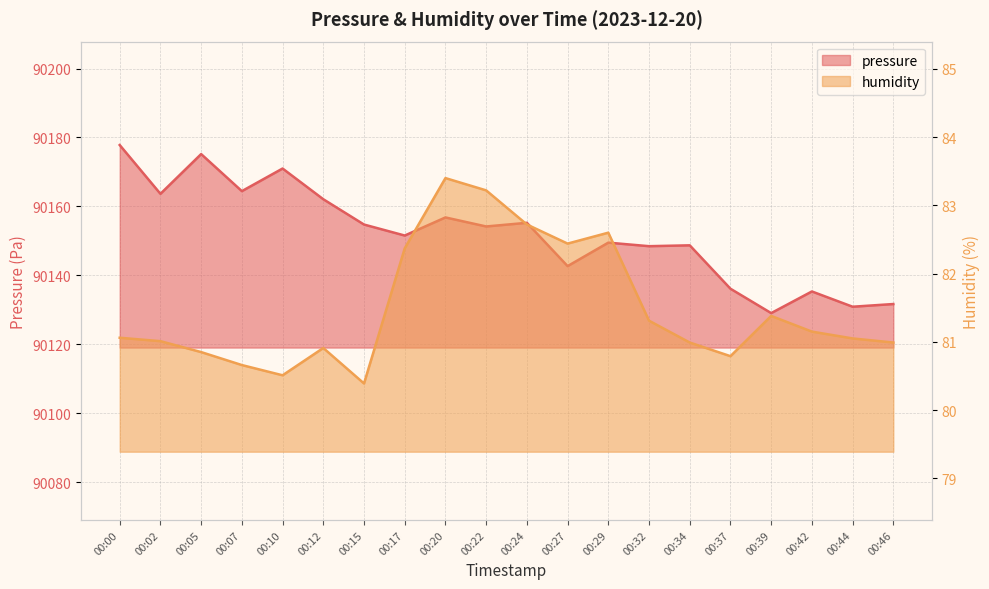

At which category is the sum across all series the highest?

00:00